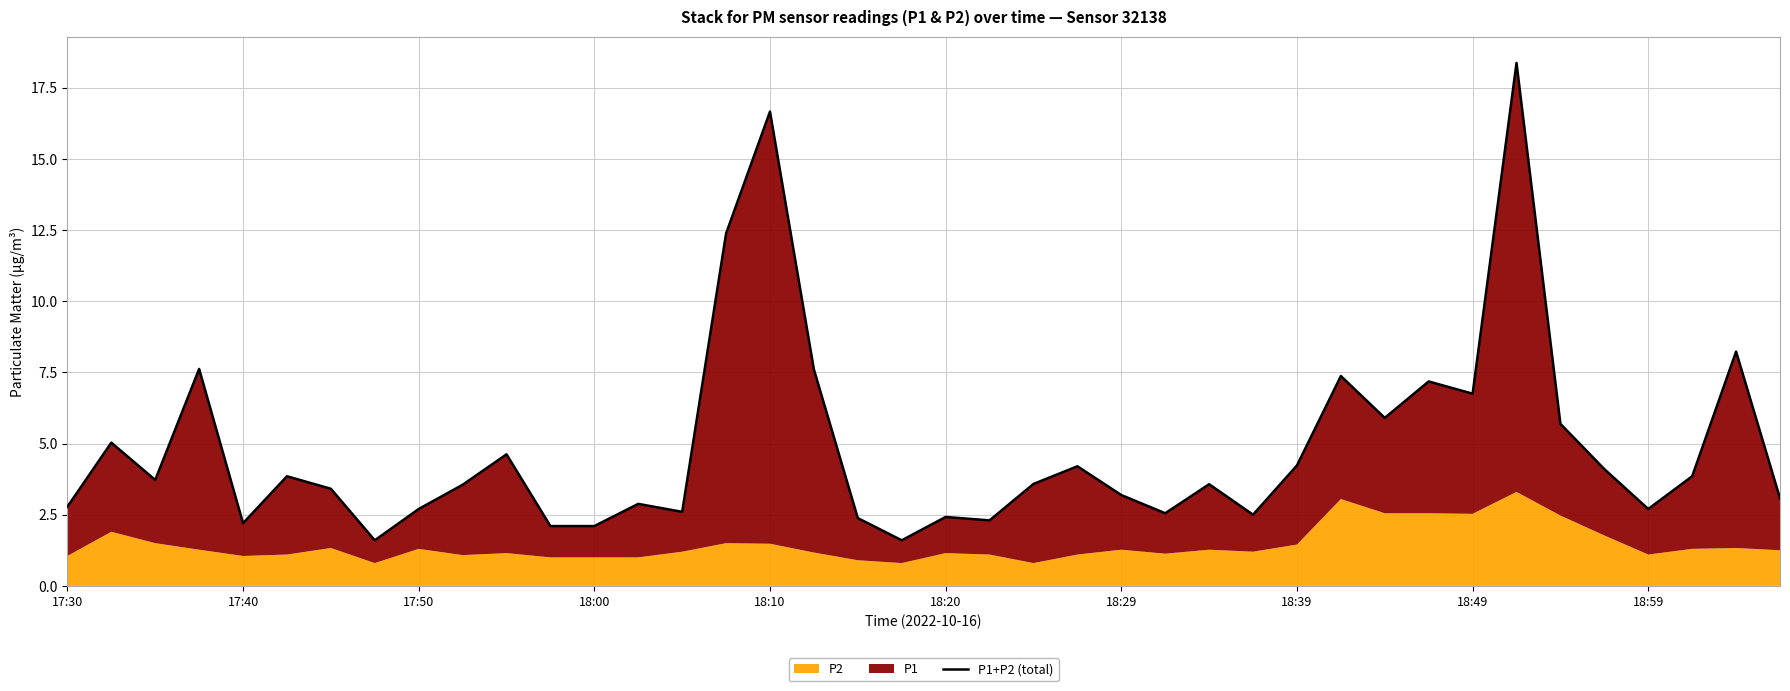

What is the ratio of the value at 19 to the value at 37?

0.4